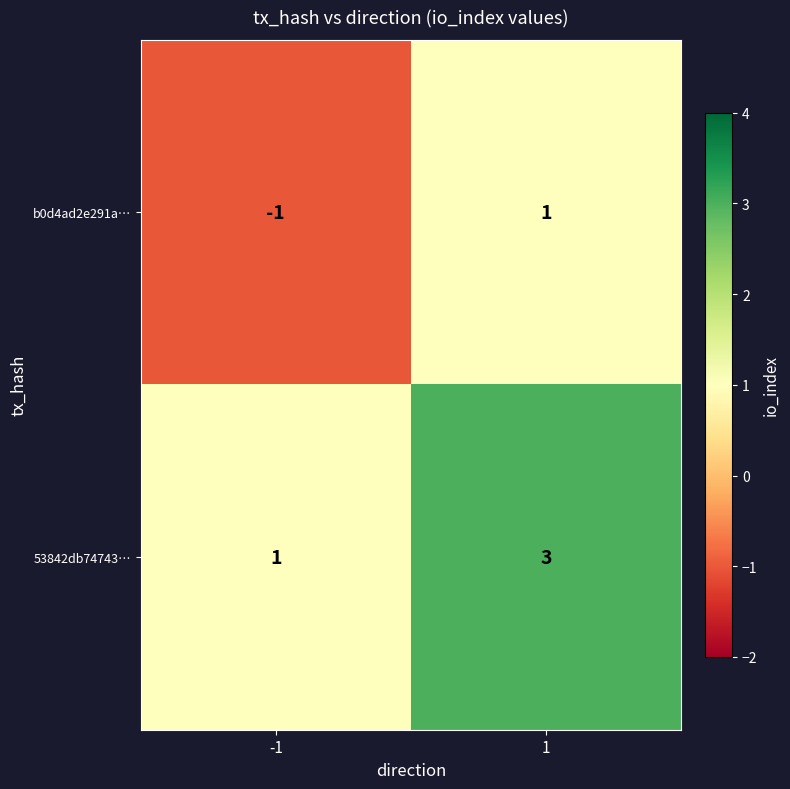

True or false: b0d4ad2e291a… has a value of -1 at -1.

True